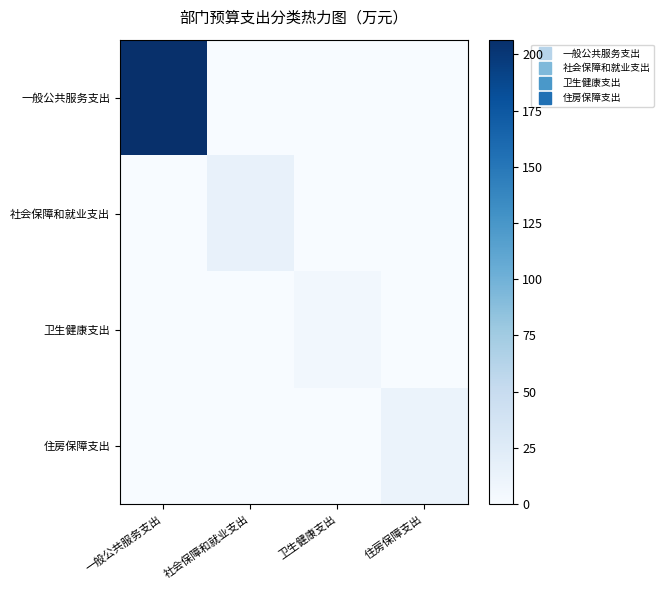

Reading left to right, what are all the values shown in this chart?

一般公共服务支出: 一般公共服务支出=206.5	社会保障和就业支出=0.0	卫生健康支出=0.0	住房保障支出=0.0
社会保障和就业支出: 一般公共服务支出=0.0	社会保障和就业支出=15.3	卫生健康支出=0.0	住房保障支出=0.0
卫生健康支出: 一般公共服务支出=0.0	社会保障和就业支出=0.0	卫生健康支出=6.4	住房保障支出=0.0
住房保障支出: 一般公共服务支出=0.0	社会保障和就业支出=0.0	卫生健康支出=0.0	住房保障支出=12.4